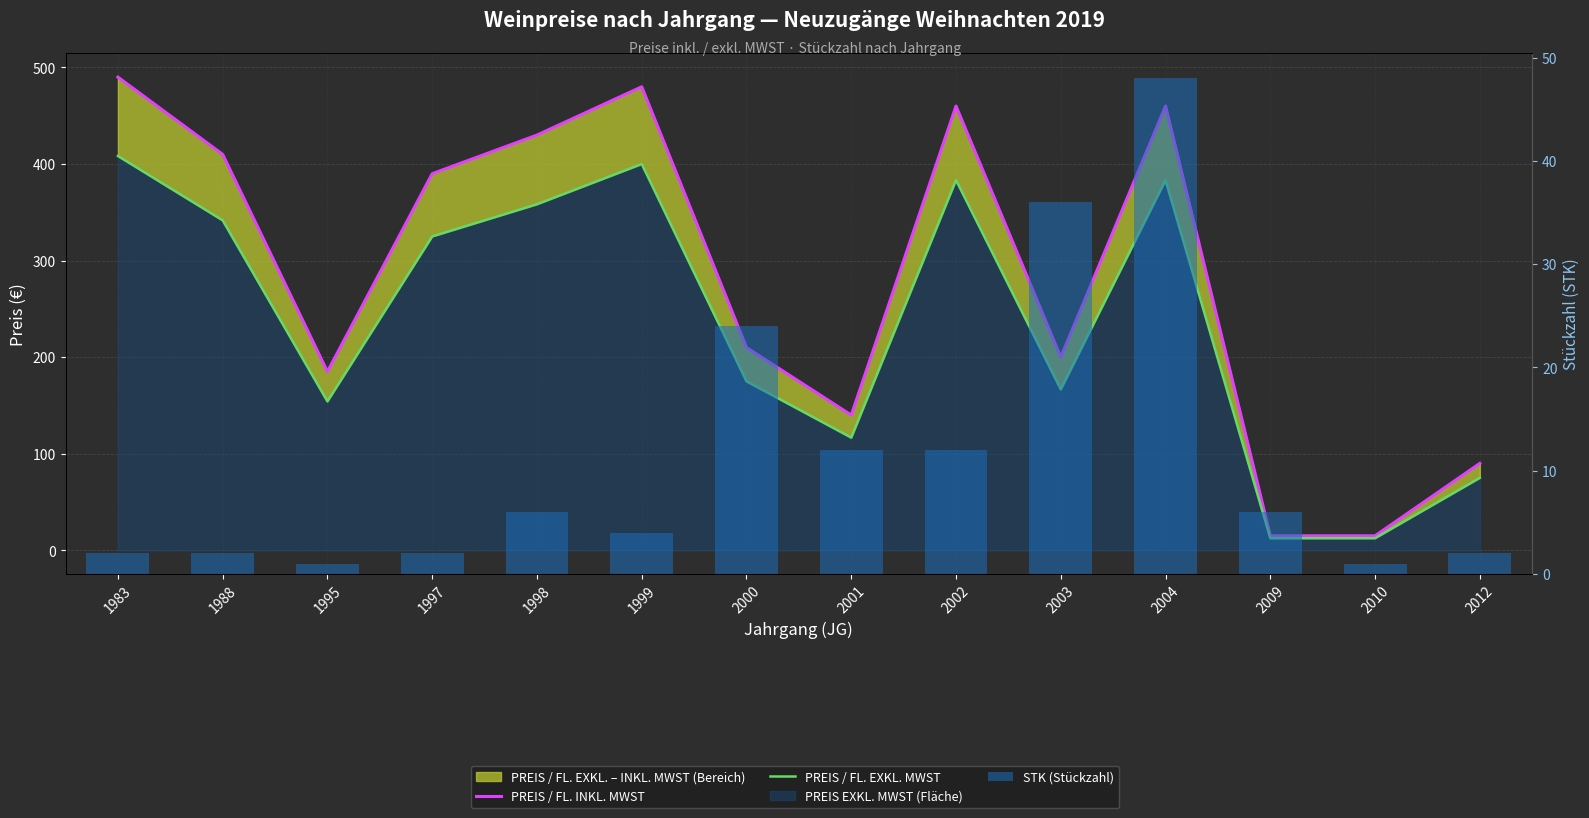

Reading right to left, transcribe all the data shown in this chart.

PREIS / FL. INKL. MWST: 2012=90.0	2010=15.0	2009=15.0	2004=460.0	2003=200.0	2002=460.0	2001=140.0	2000=210.0	1999=480.0	1998=430.0	1997=390.0	1995=185.0	1988=410.0	1983=490.0
PREIS / FL. EXKL. MWST: 2012=75.0	2010=12.5	2009=12.5	2004=383.3	2003=166.7	2002=383.3	2001=116.7	2000=175.0	1999=400.0	1998=358.3	1997=325.0	1995=154.2	1988=341.7	1983=408.3
STK (Stückzahl): 2012=2.0	2010=1.0	2009=6.0	2004=48.0	2003=36.0	2002=12.0	2001=12.0	2000=24.0	1999=4.0	1998=6.0	1997=2.0	1995=1.0	1988=2.0	1983=2.0